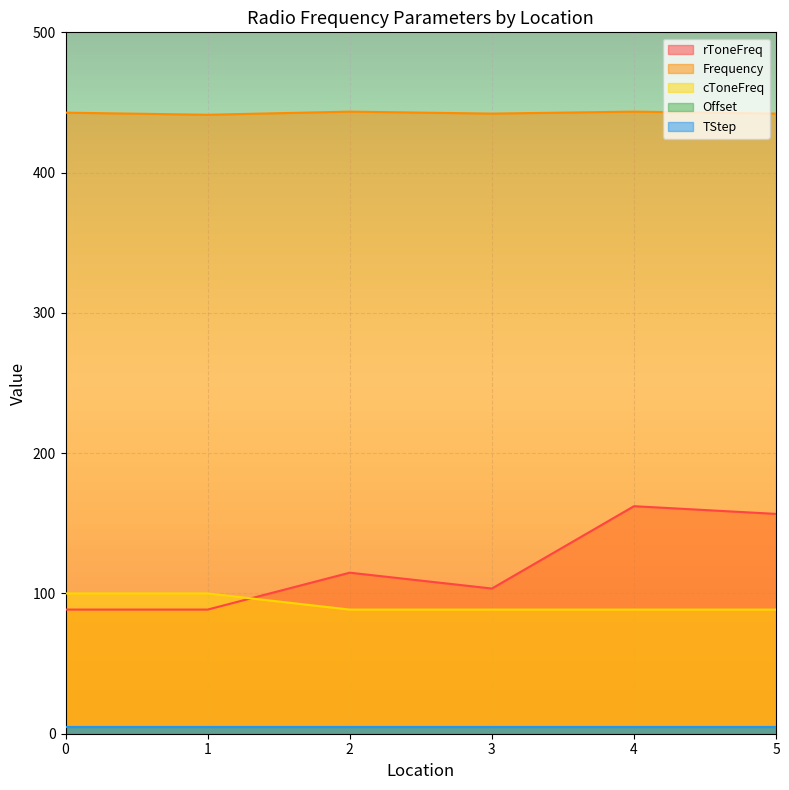

What is the value of the rToneFreq point at the 6th from the left?

156.7